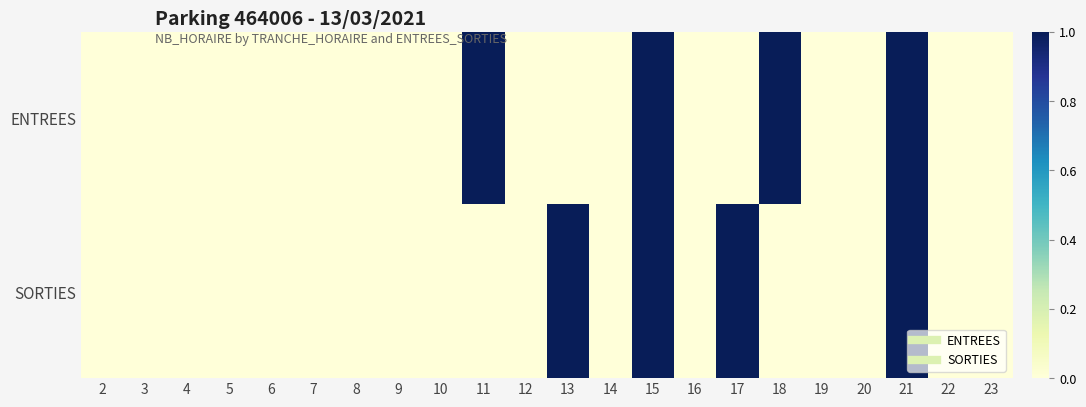

List the series in order of their peak value, highest first.

ENTREES, SORTIES